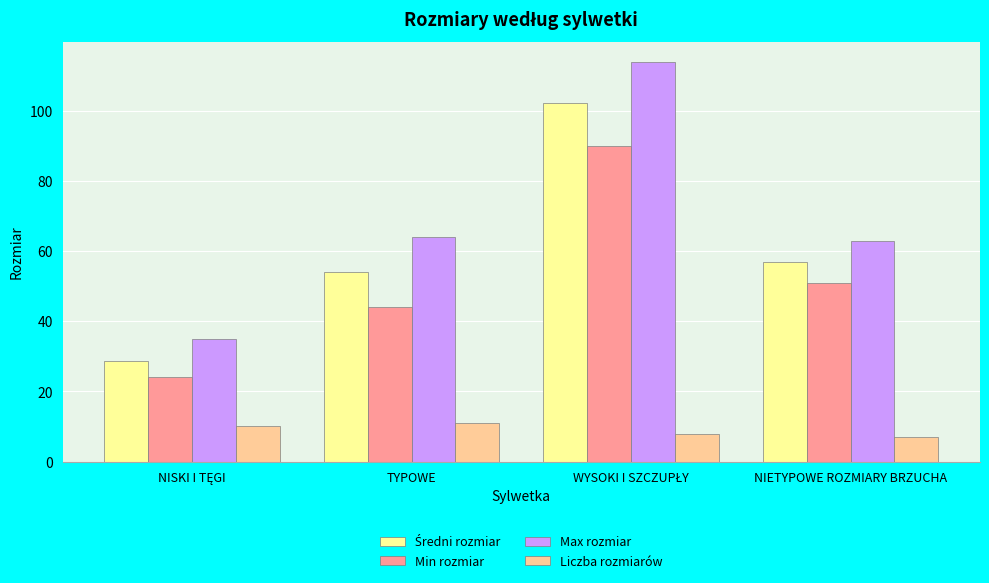

Which series has the largest range (max minus min)?

Max rozmiar